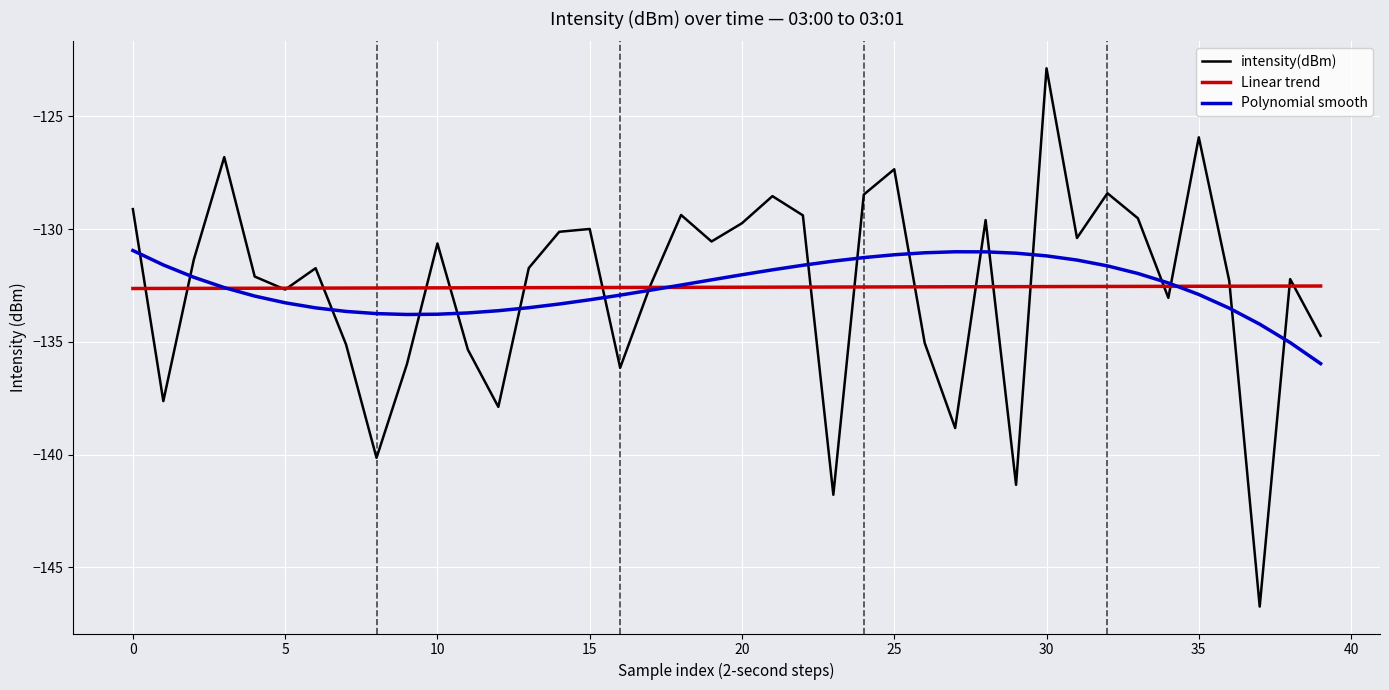

Which series has the largest range (max minus min)?

intensity(dBm)